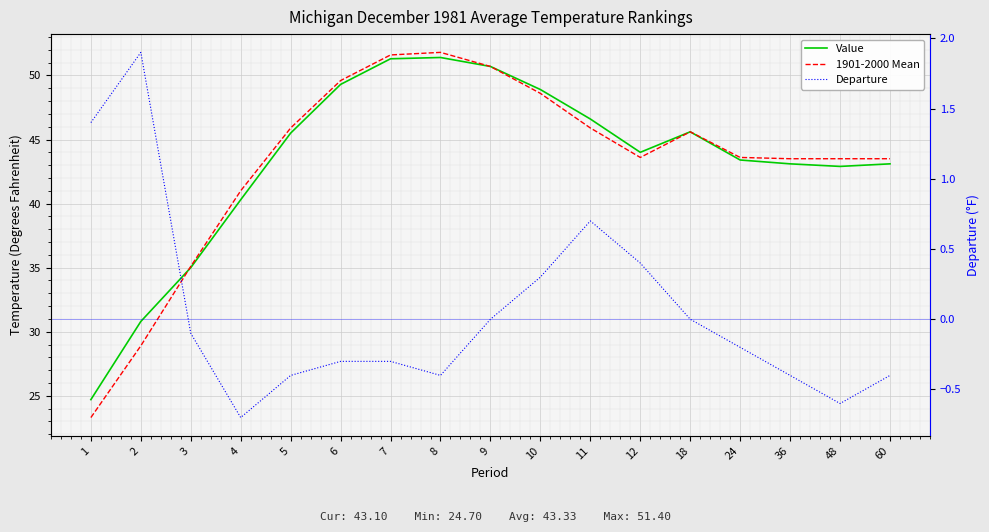

Between 9 and 60, which is larger?

9